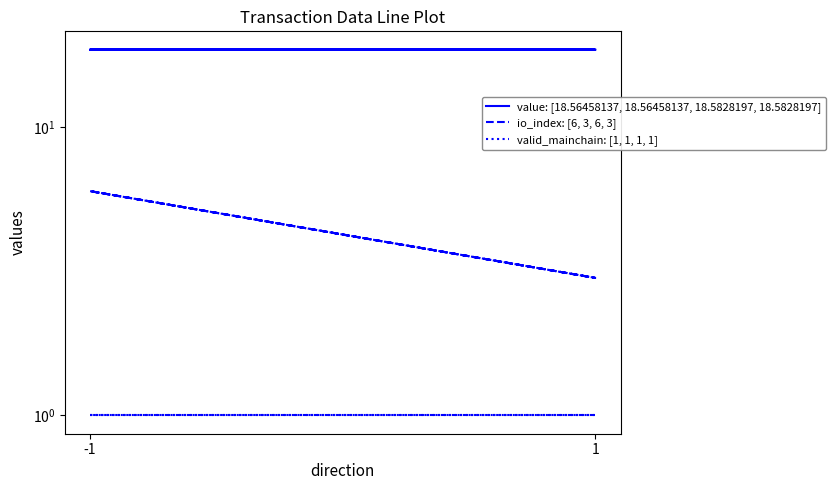

Count the value: [18.56458137, 18.56458137, 18.5828197, 18.5828197] values in the range 18 to 19.

4